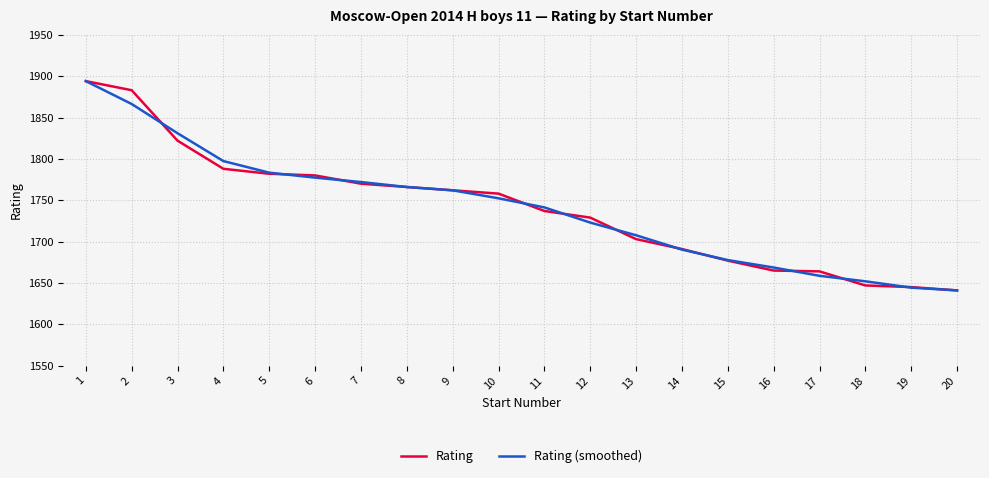

The value of Rating at 16 is 1665.0. True or false?

True